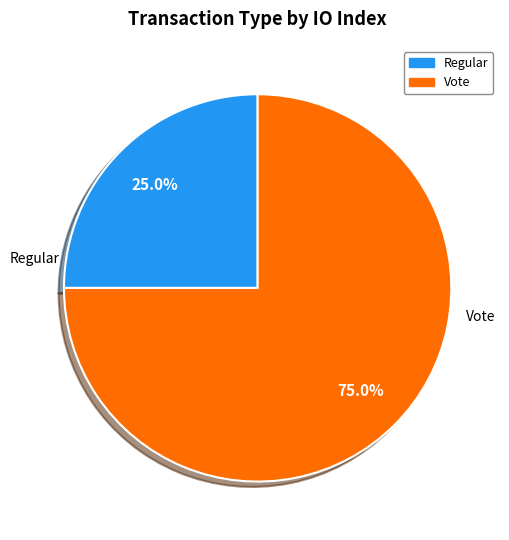

Is there a majority slice in this chart?

Yes